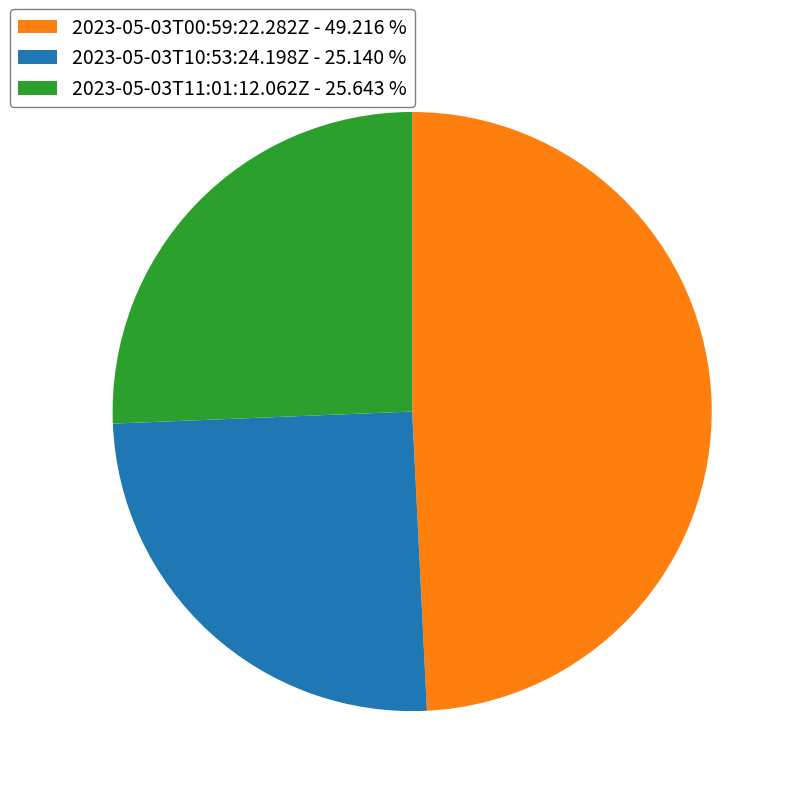

What is the ratio of the value at 2023-05-03T11:01:12.062Z - 25.643 % to the value at 2023-05-03T00:59:22.282Z - 49.216 %?

0.5